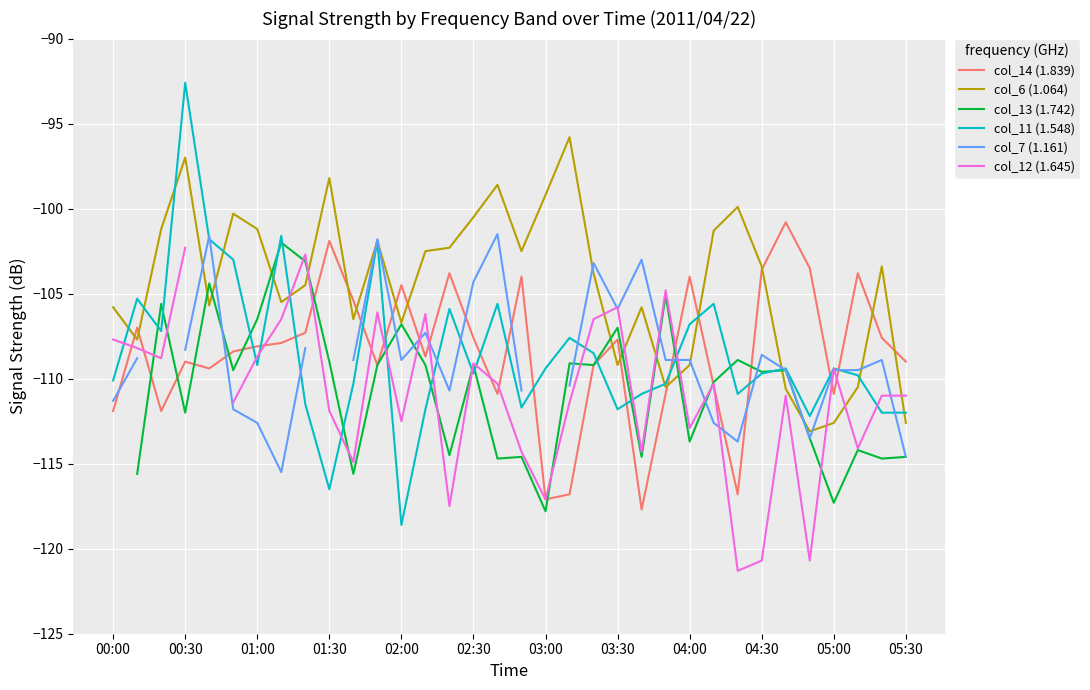

What is the highest value of the col_6 (1.064) series?

-95.8